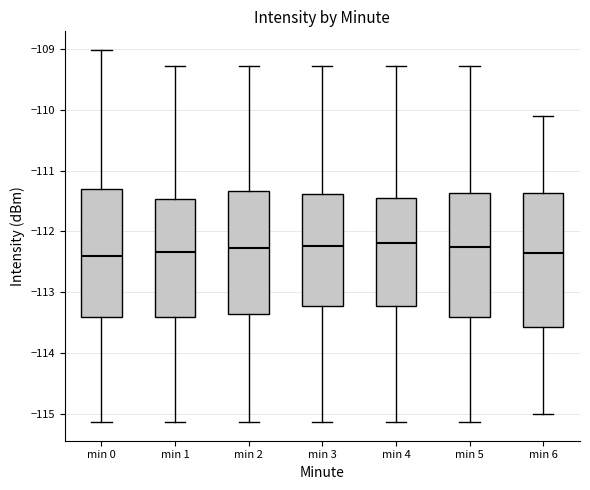

Reading left to right, read every box against the y-axis: the position of its median line, the range the box covers, and the ends of its whiskers. The values are not printed on the chart, so give them approximately, as read against the axis.

min 0: median -112.4, box -113.4 to -111.3, whiskers -115.1 to -109.0
min 1: median -112.3, box -113.4 to -111.5, whiskers -115.1 to -109.3
min 2: median -112.3, box -113.4 to -111.3, whiskers -115.1 to -109.3
min 3: median -112.2, box -113.2 to -111.4, whiskers -115.1 to -109.3
min 4: median -112.2, box -113.2 to -111.4, whiskers -115.1 to -109.3
min 5: median -112.2, box -113.4 to -111.4, whiskers -115.1 to -109.3
min 6: median -112.3, box -113.6 to -111.4, whiskers -115.0 to -110.1